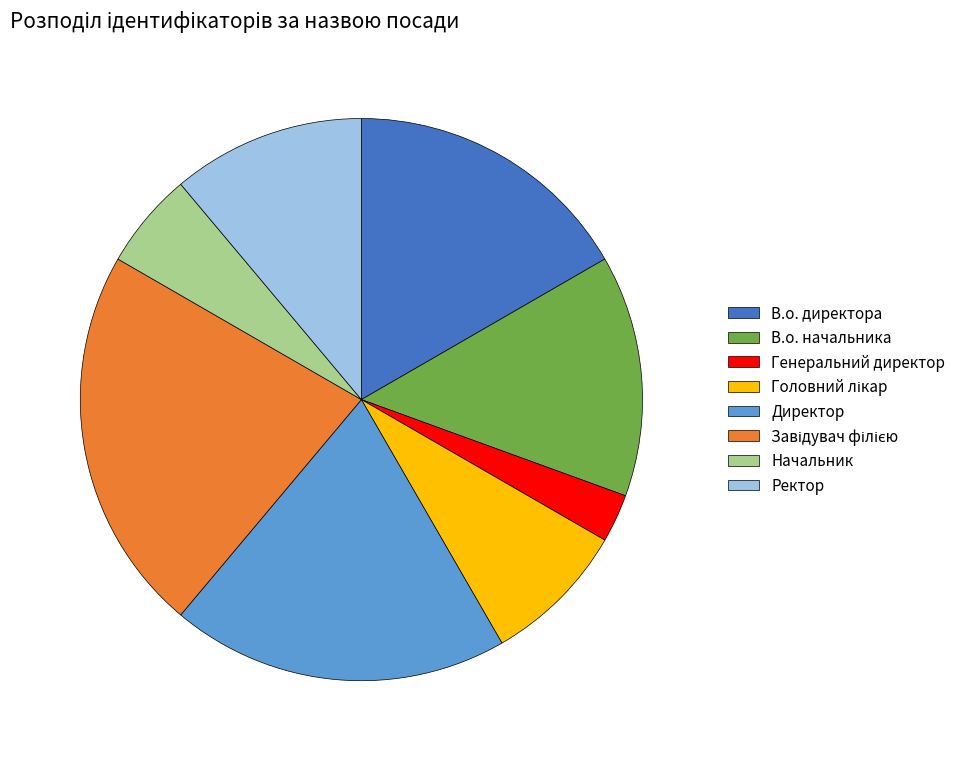

The В.о. начальника slice represents 14% of the pie. True or false?

True